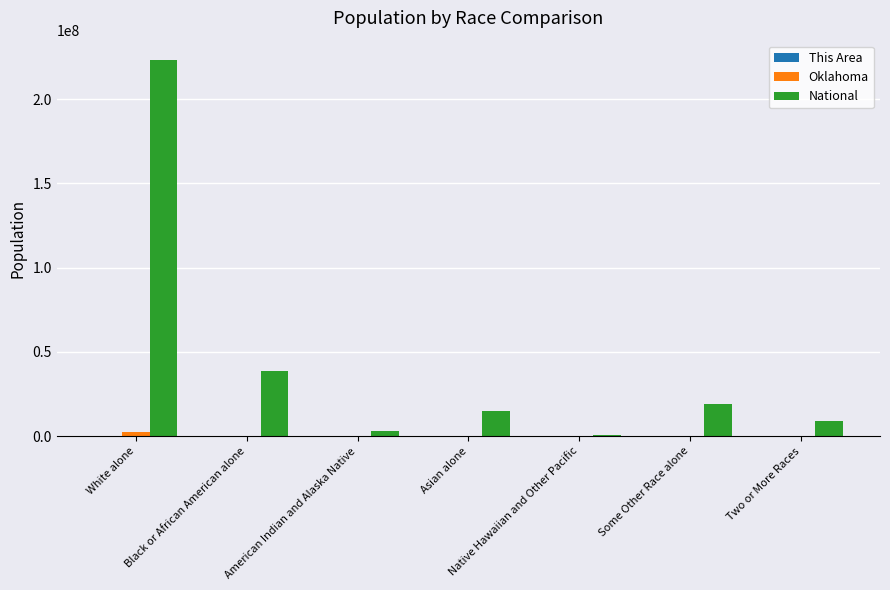

What is the highest value of the National series?

223553265